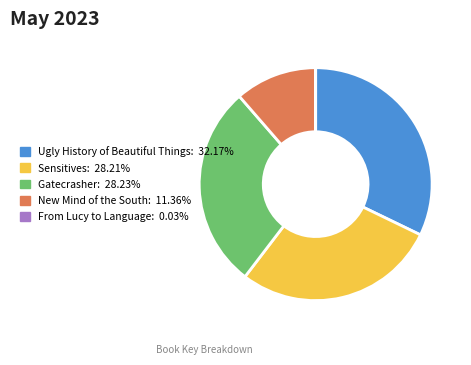

Which category has the biggest portion of the pie?

Ugly History of Beautiful Things